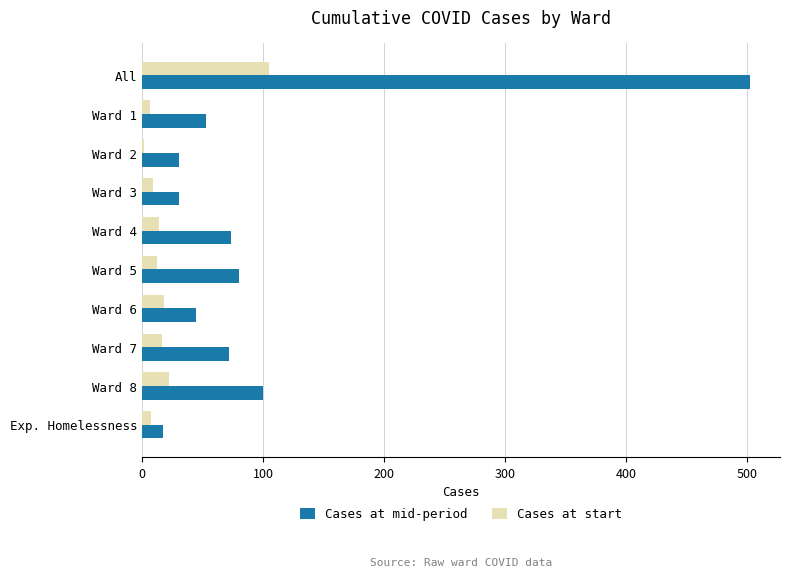

Which series has the largest total across all categories?

Cases at mid-period